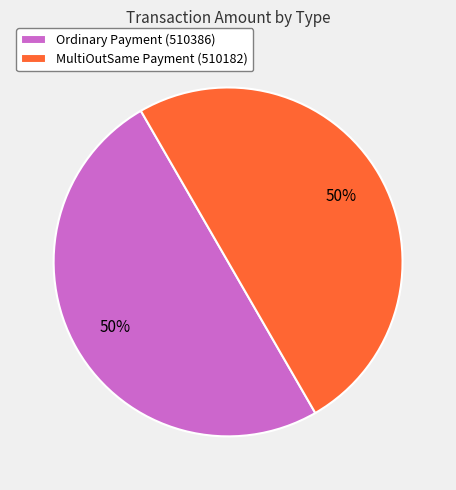

What percentage is the MultiOutSame Payment (510182) slice, to the nearest percent?

50%